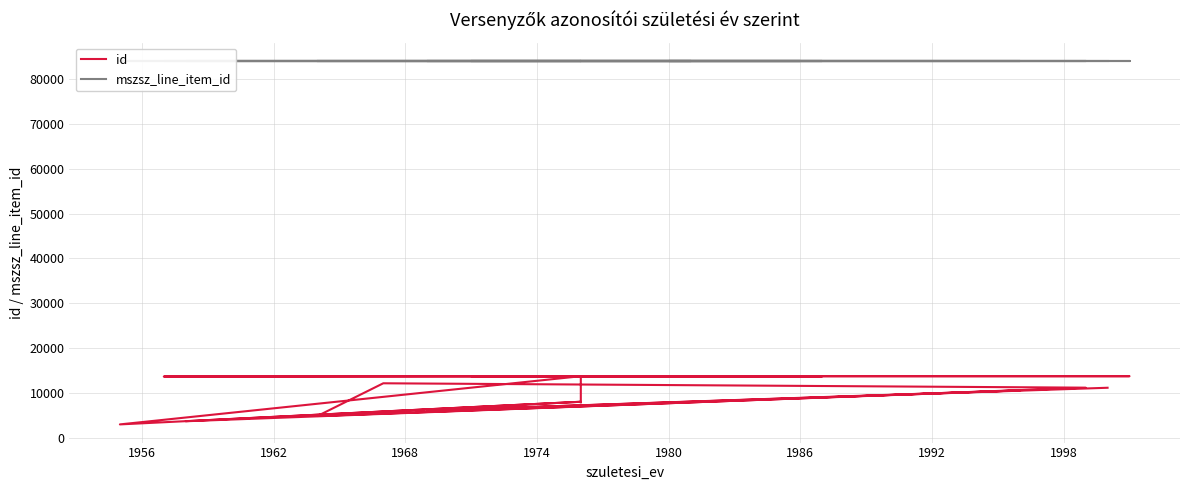

What is the difference between the highest and lowest values at 1986?

70398